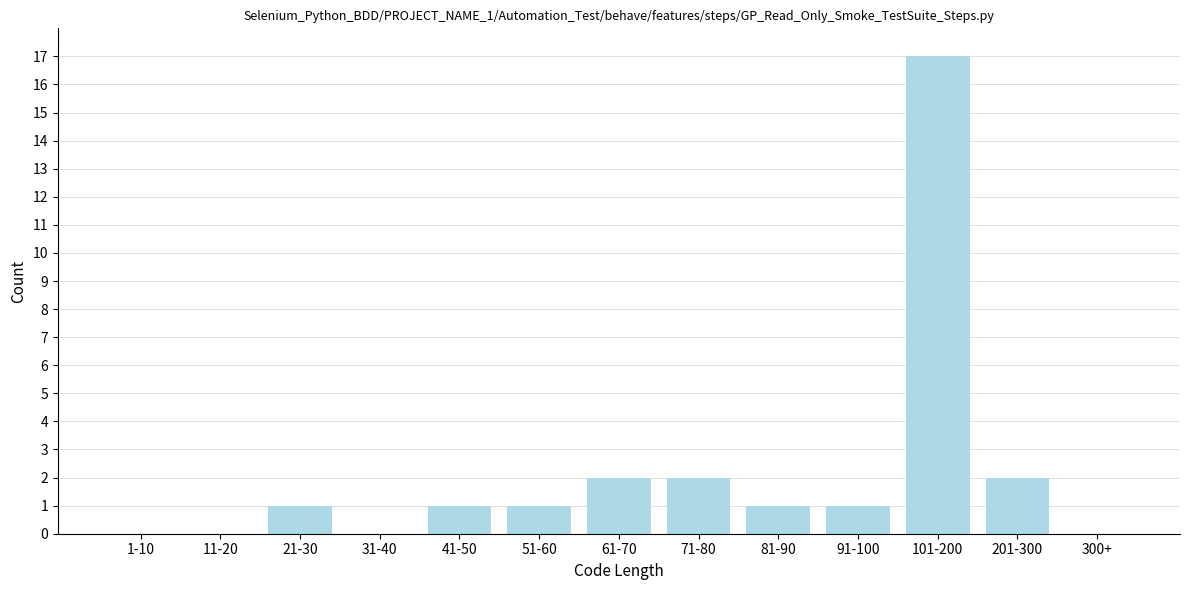

Reading left to right, what are all the values shown in this chart?

1-10=0	11-20=0	21-30=1	31-40=0	41-50=1	51-60=1	61-70=2	71-80=2	81-90=1	91-100=1	101-200=17	201-300=2	300+=0